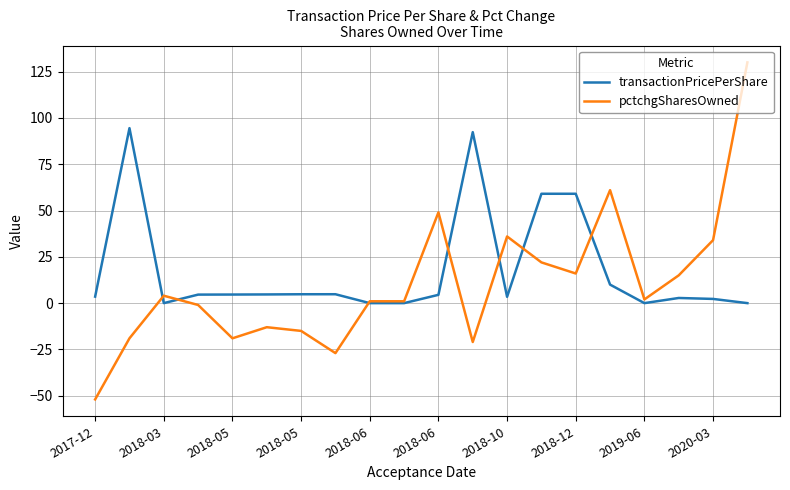

Which series has the largest range (max minus min)?

pctchgSharesOwned